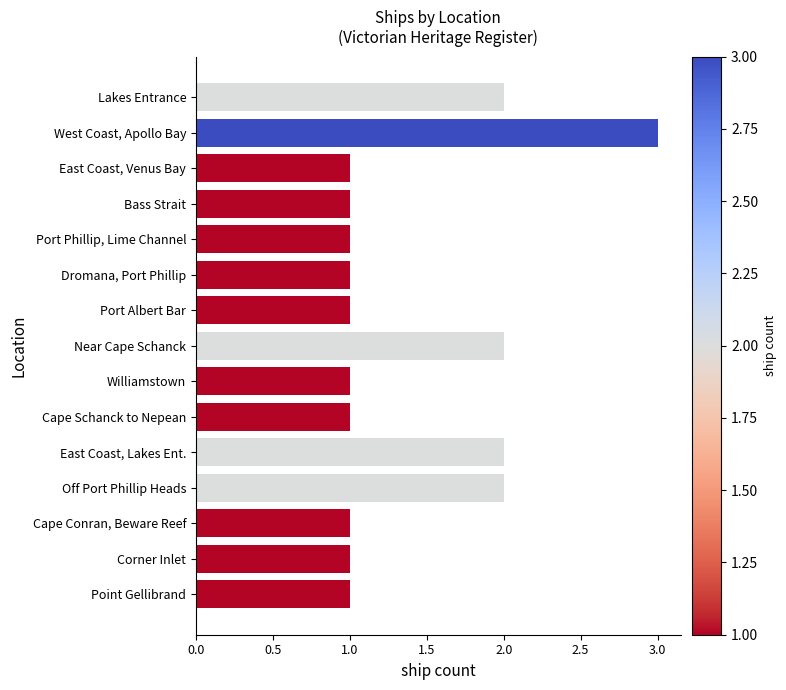

Is it true that the value at Cape Schanck to Nepean is 0?

False